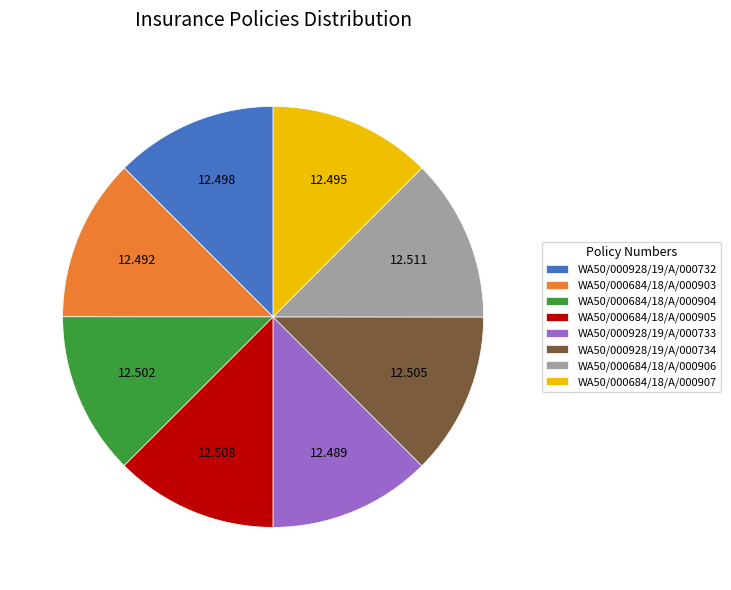

Does WA50/000684/18/A/000907 account for over 50% of the chart?

No